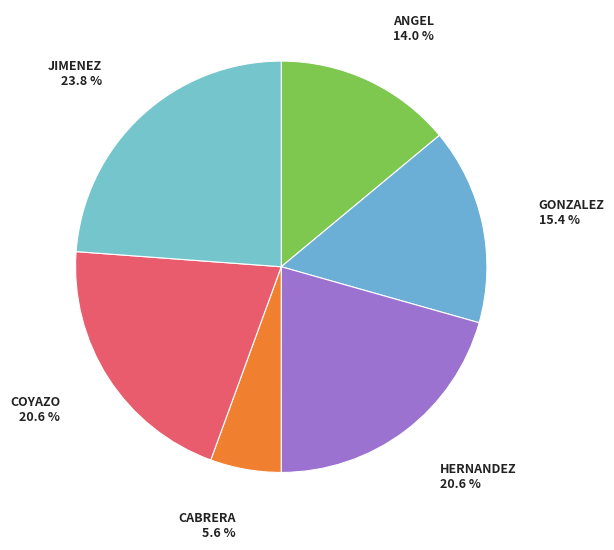

To the nearest percent, what is the difference between the JIMENEZ and GONZALEZ slice percentages?

8%